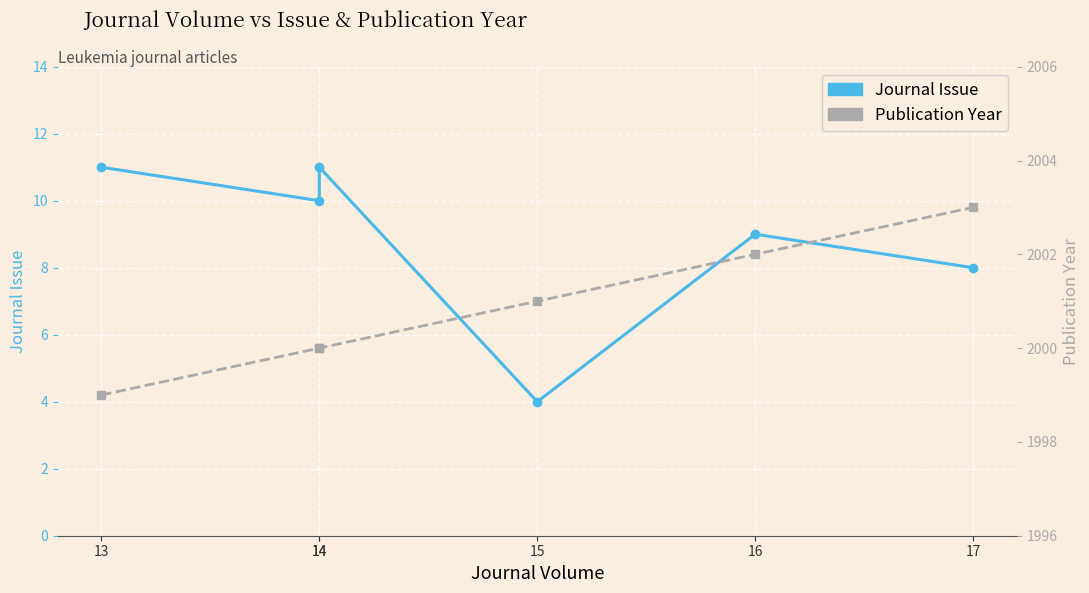

True or false: Journal Issue and Publication Year cross at least once.

False